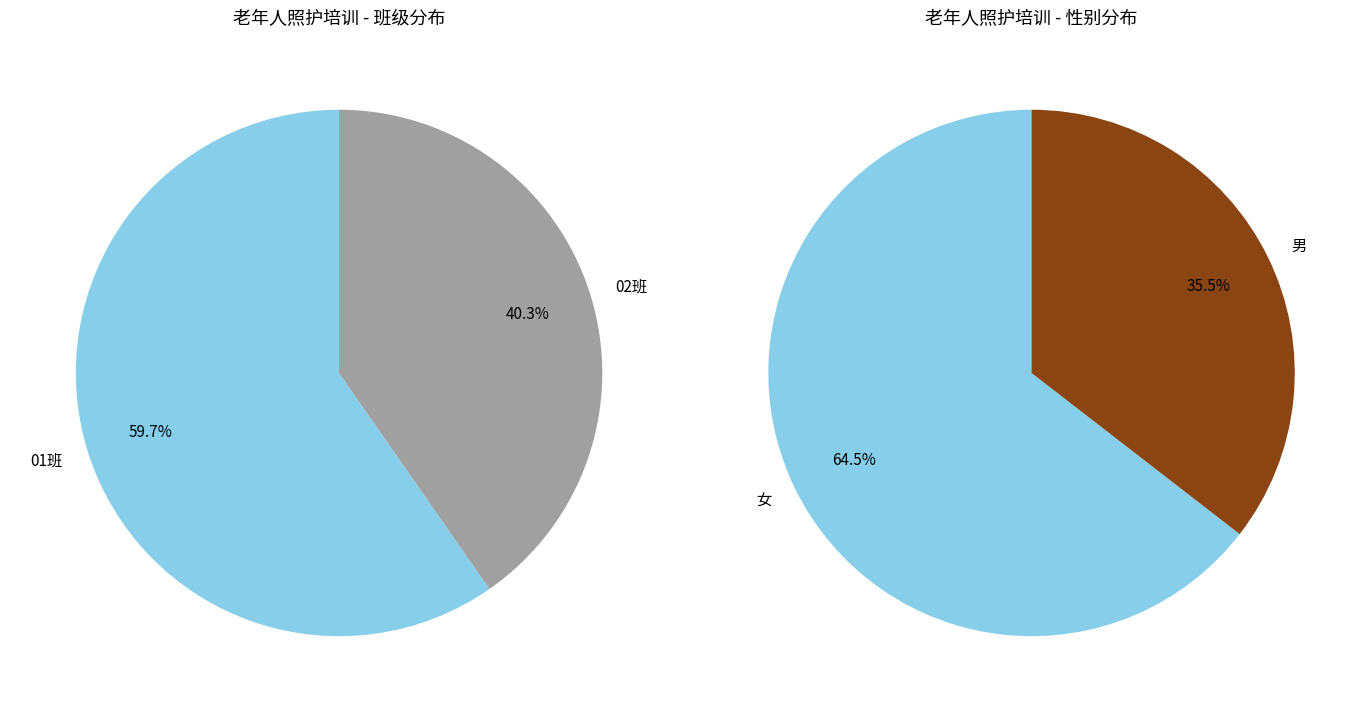

Count the number of slices in the pie.

2